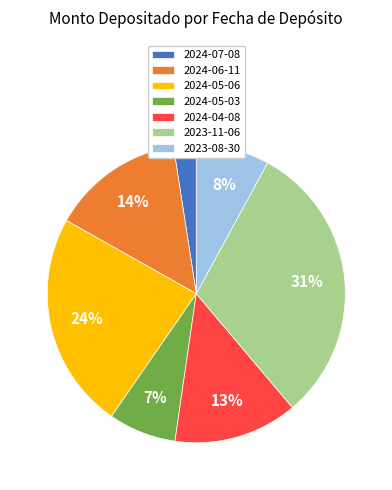

Is the sum of 2024-06-11 and 2024-05-03 greater than half?

No